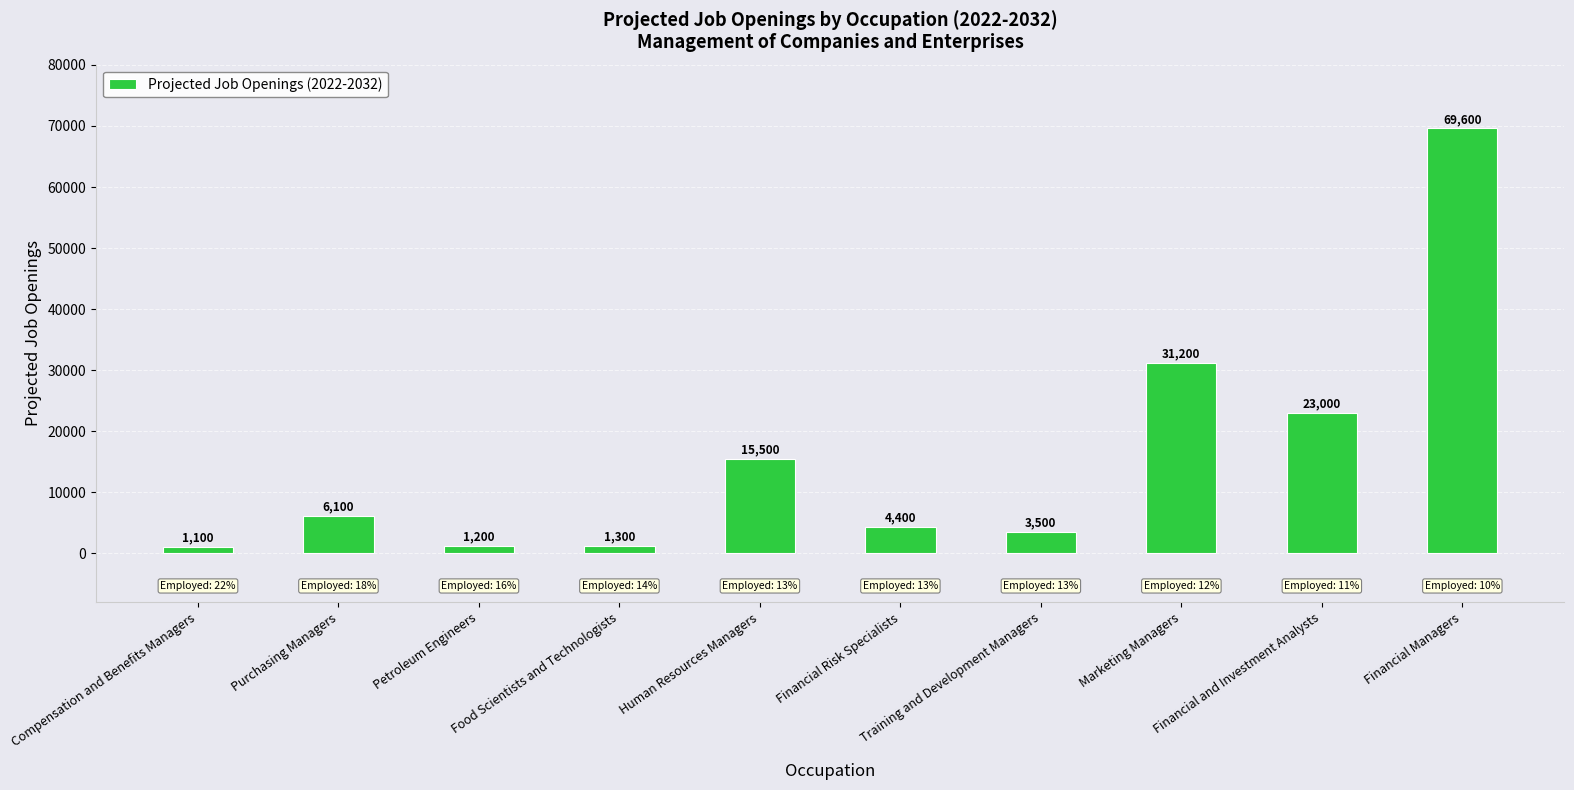

Read the value at Purchasing Managers.

6100